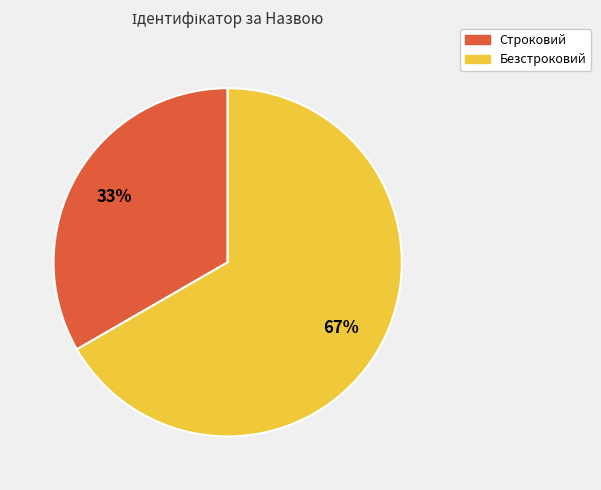

Which slice is the smallest?

Строковий